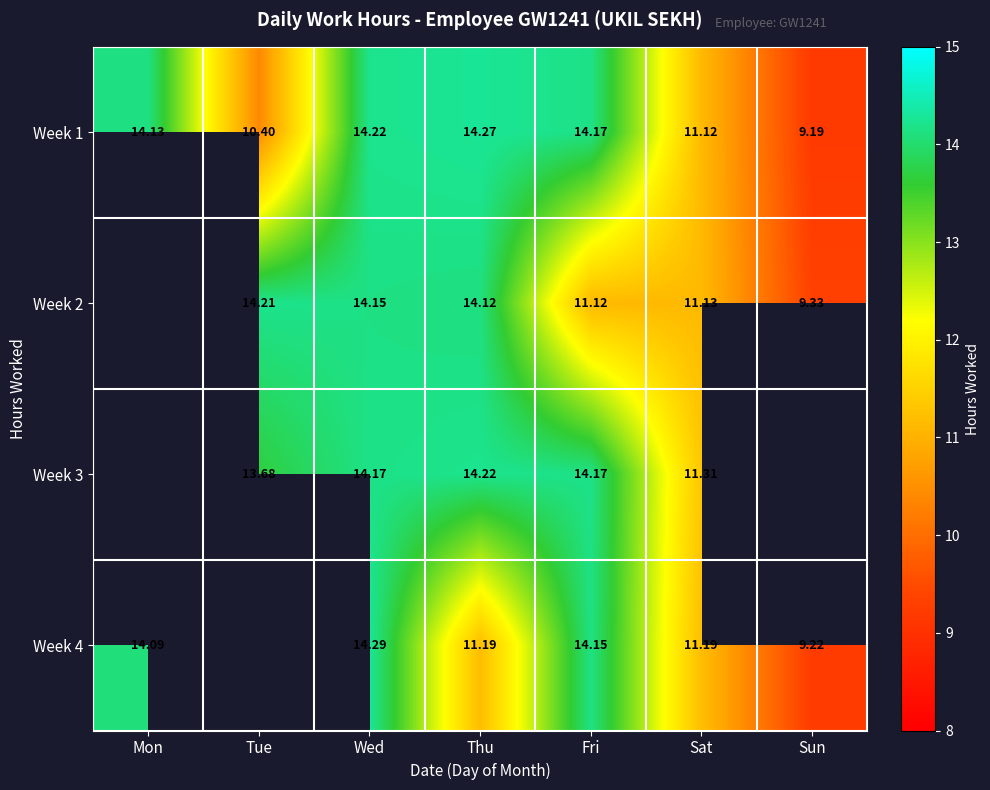

Count the number of data series in this chart.

4